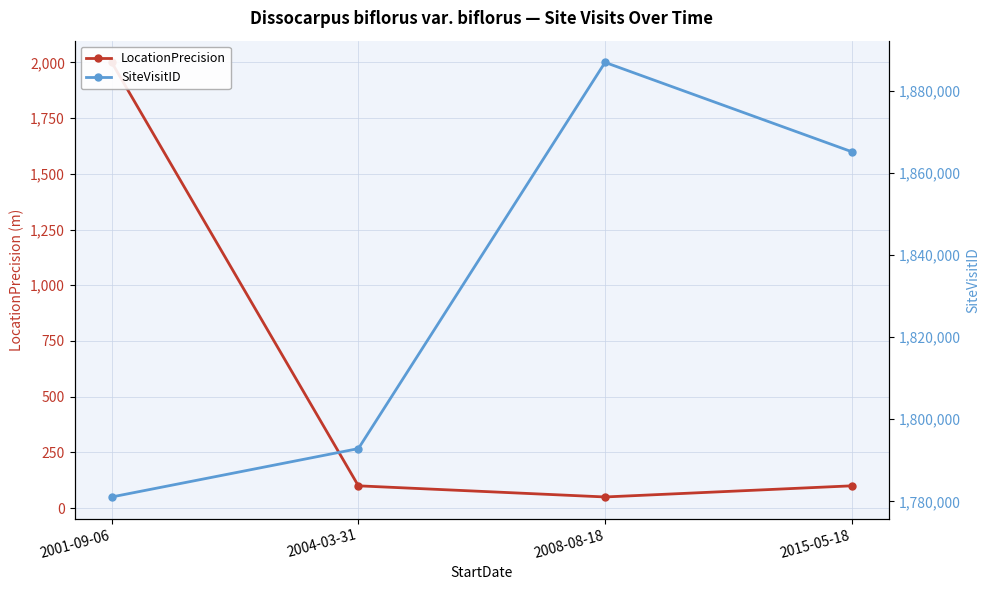

Rank the series by their maximum value, from lowest to highest.

LocationPrecision, SiteVisitID